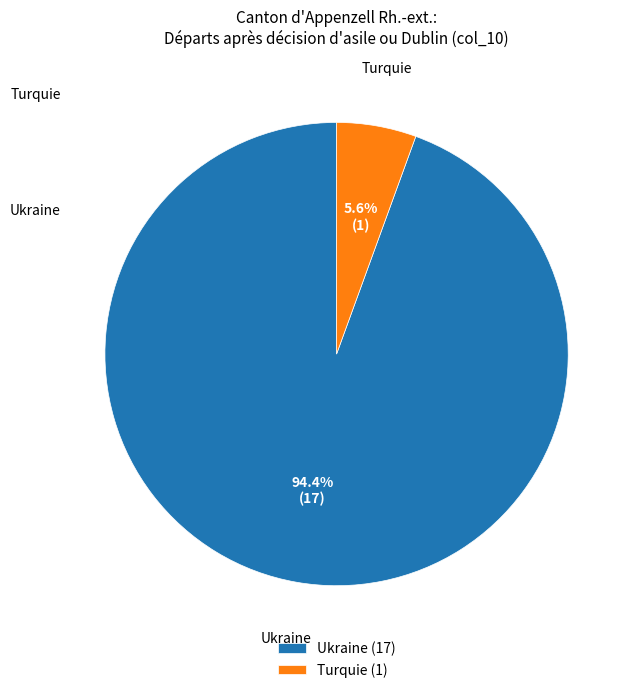

What percentage is NOT represented by Turquie (1)?

94.4%